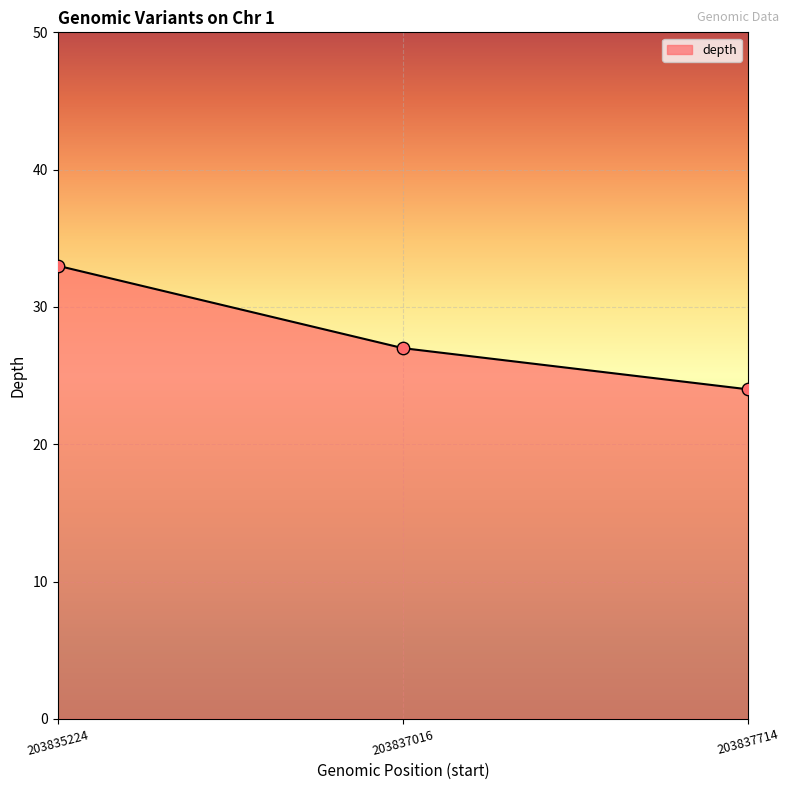

Which has a higher value, 203837714 or 203837016?

203837016